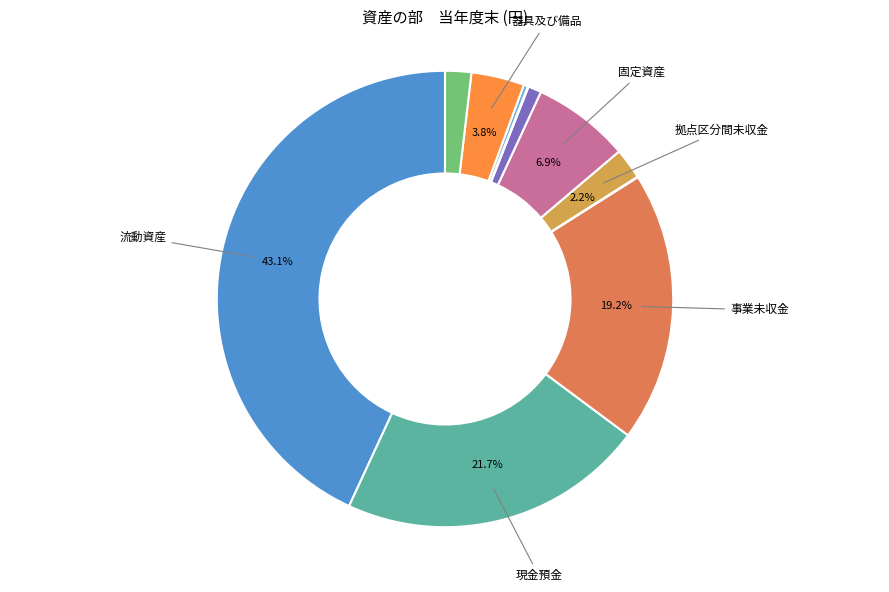

Which slice is the largest?

流動資産